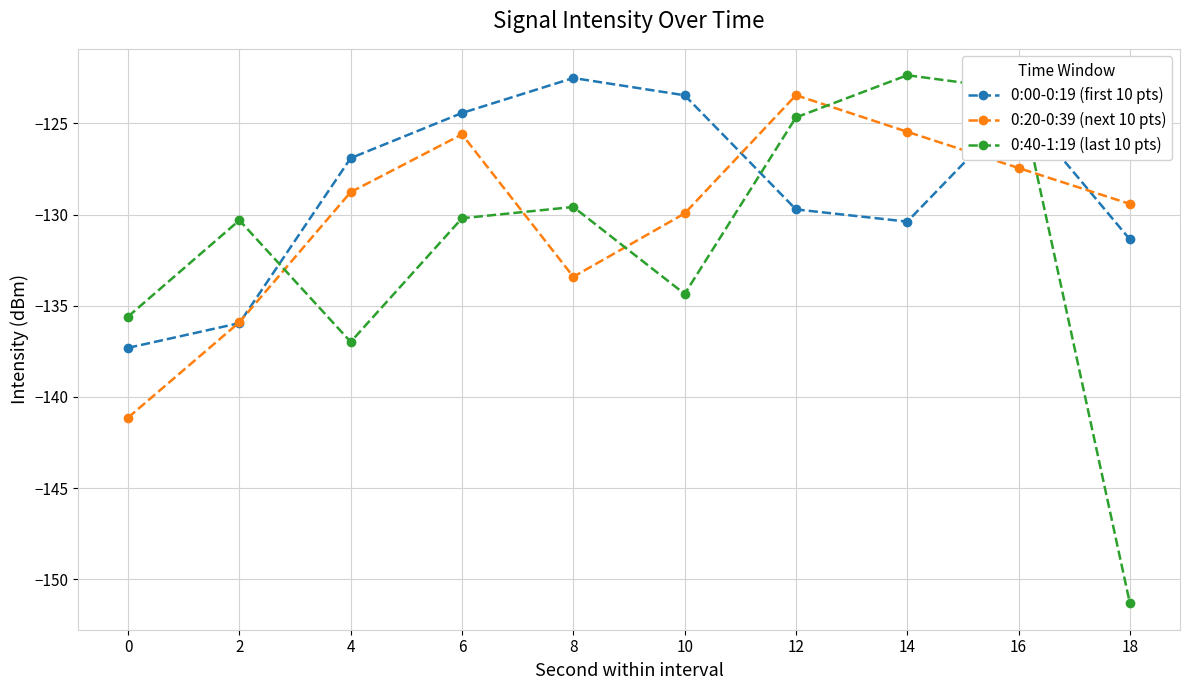

How many values in the 0:40-1:19 (last 10 pts) series exceed -130?

4